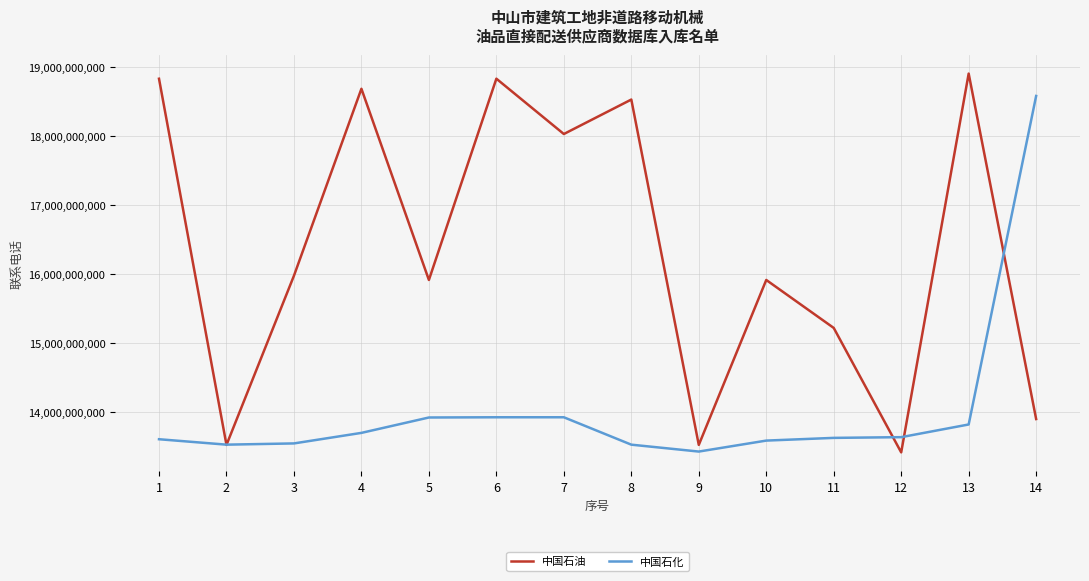

At which label does 中国石化 reach its peak?

14